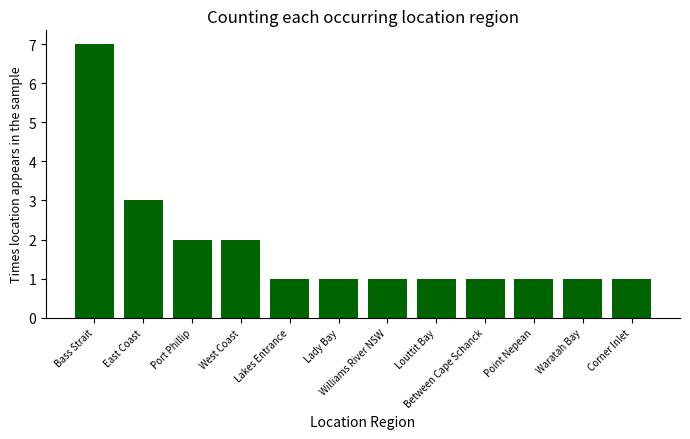

What is the greatest value displayed?

7